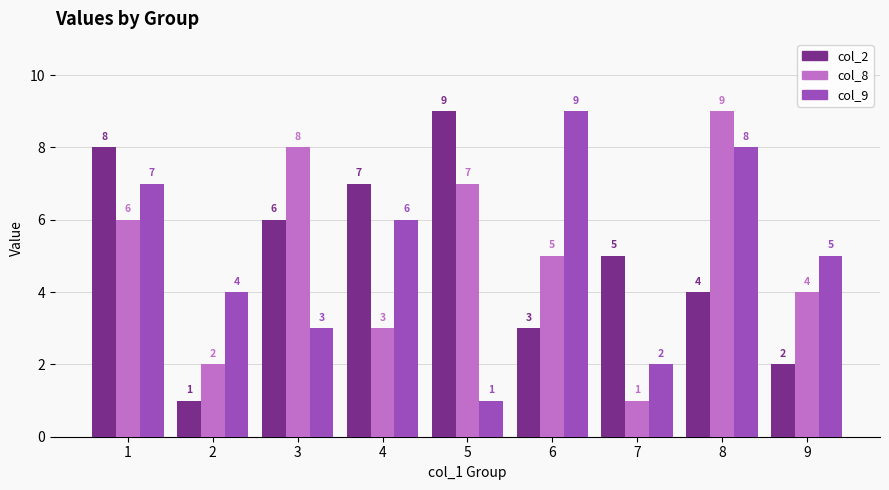

What value does the col_2 series have at 1?

8